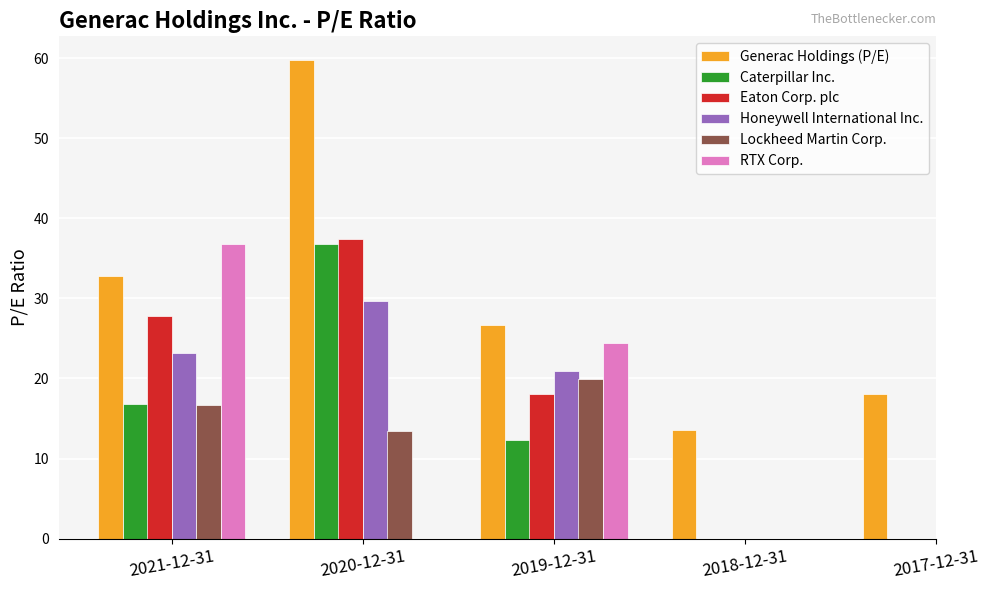

How many values in the Generac Holdings (P/E) series exceed 26?

3